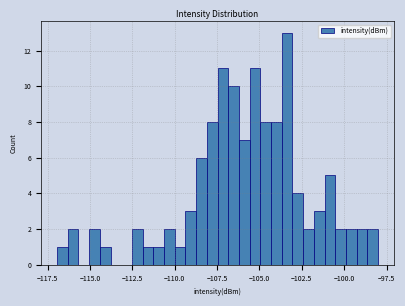

Read against the x-axis, roughly where is the centre of the tallest bar?

-103.5